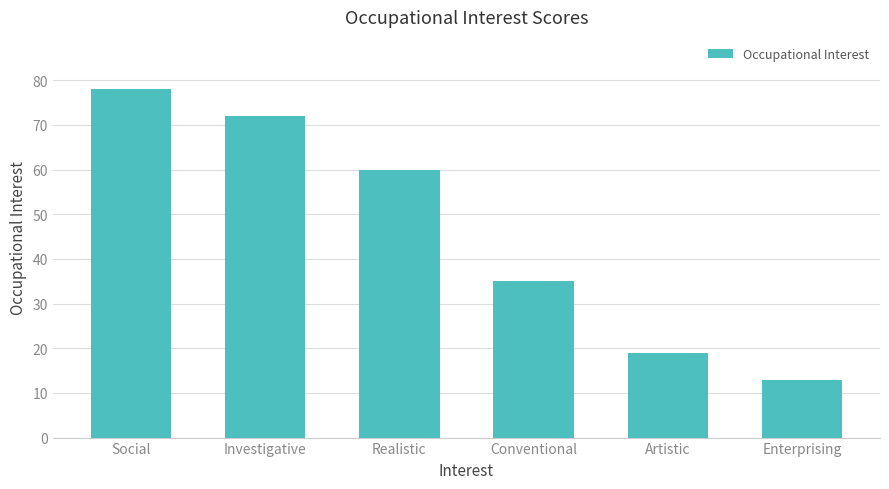

List the labels in order of value, smallest first.

Enterprising, Artistic, Conventional, Realistic, Investigative, Social